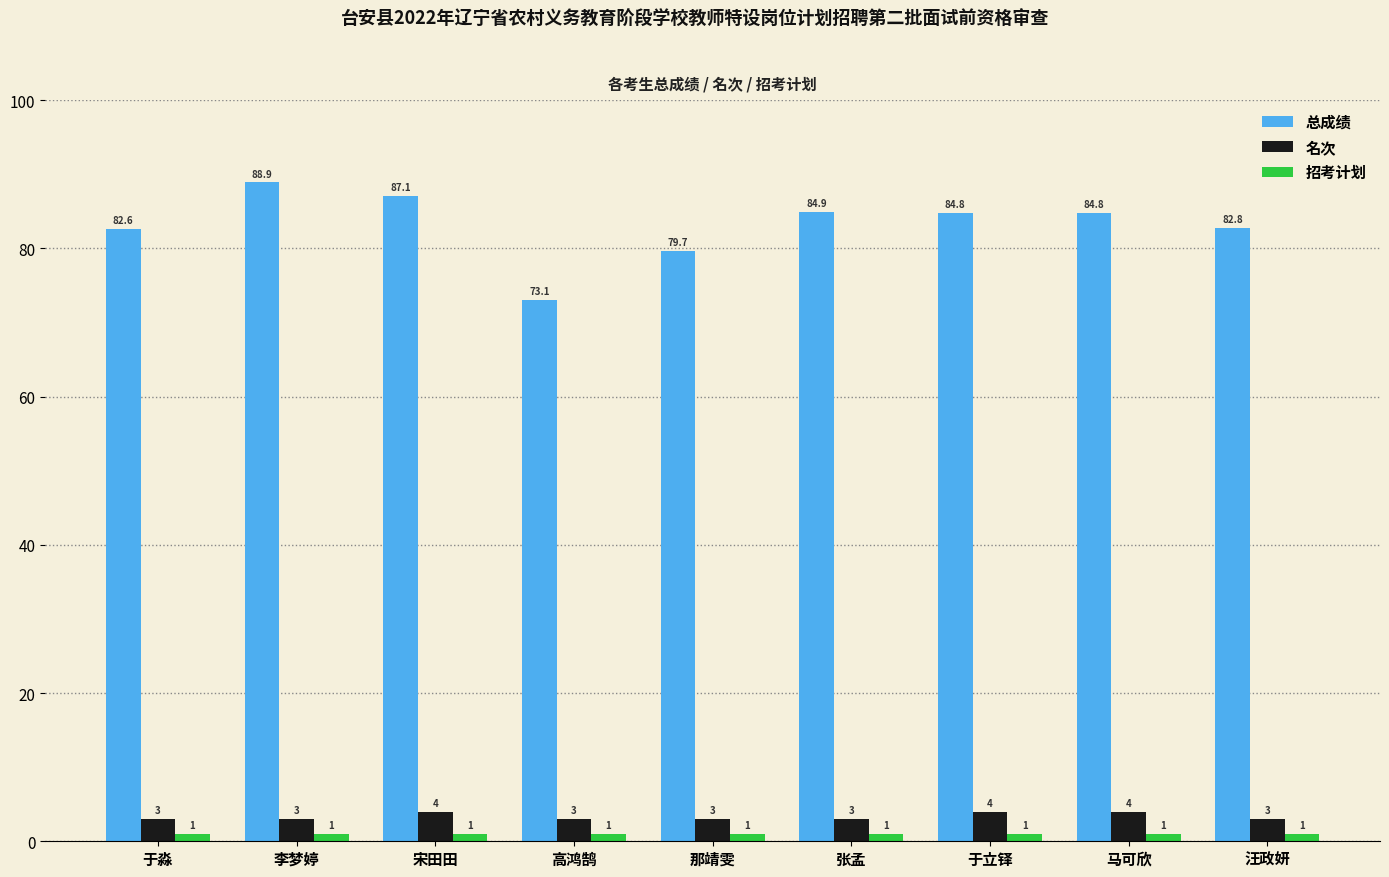

How many categories are shown in the chart?

9